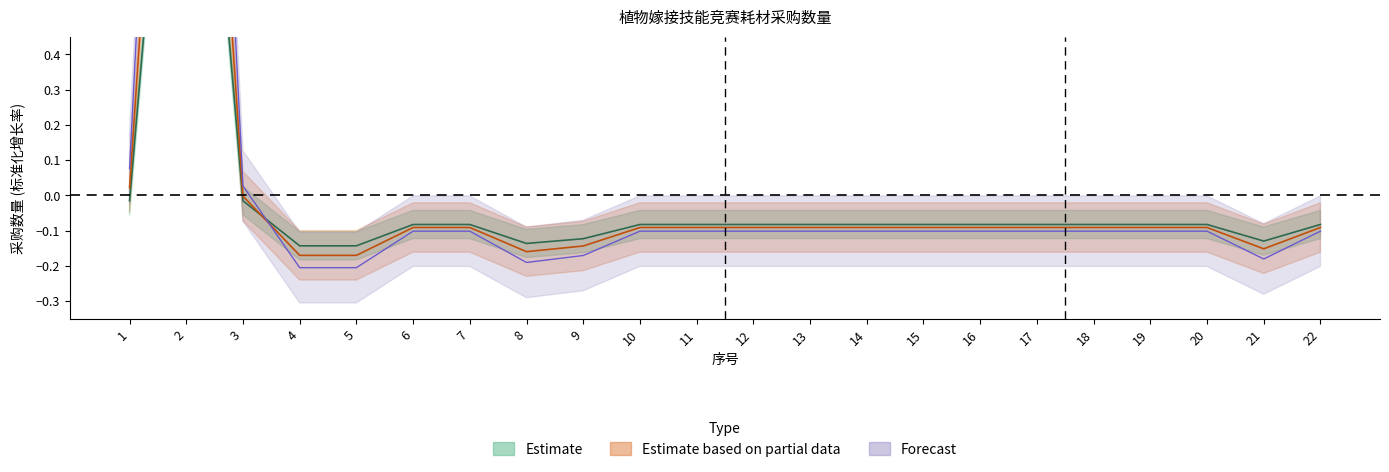

How many categories are shown in the chart?

22